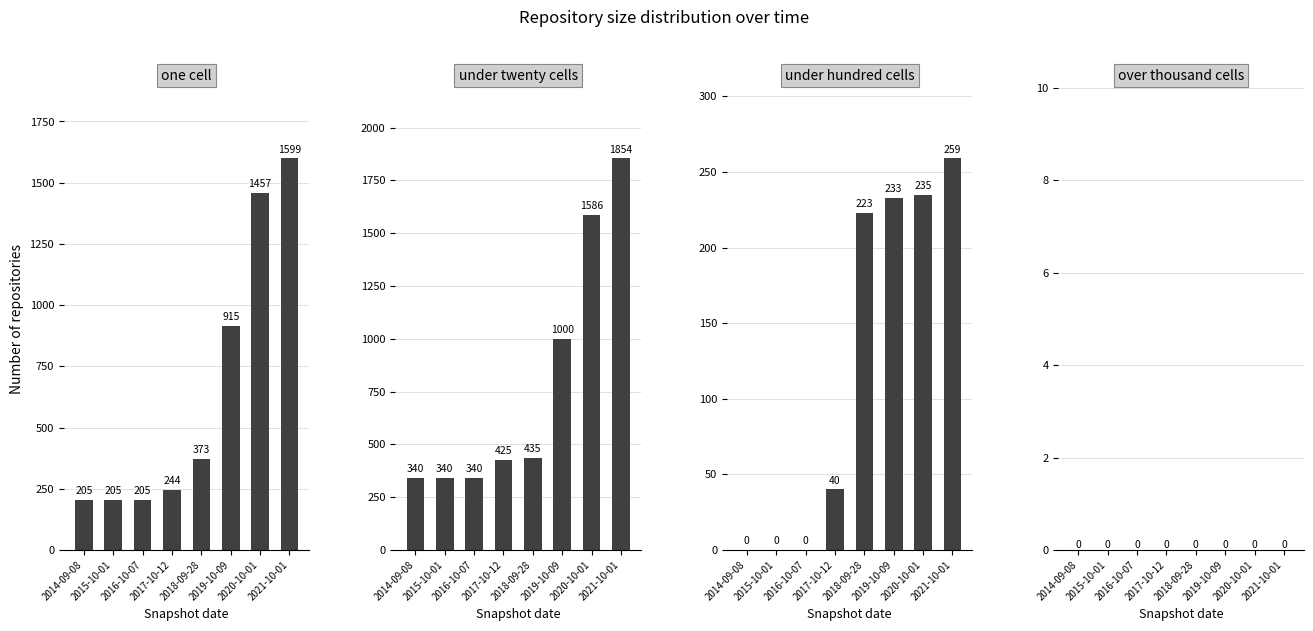

Does the chart contain stacked bars?

No